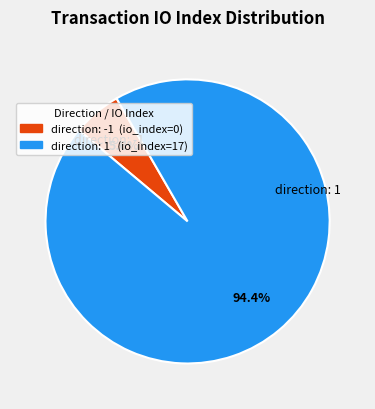

How many segments does this pie chart have?

2